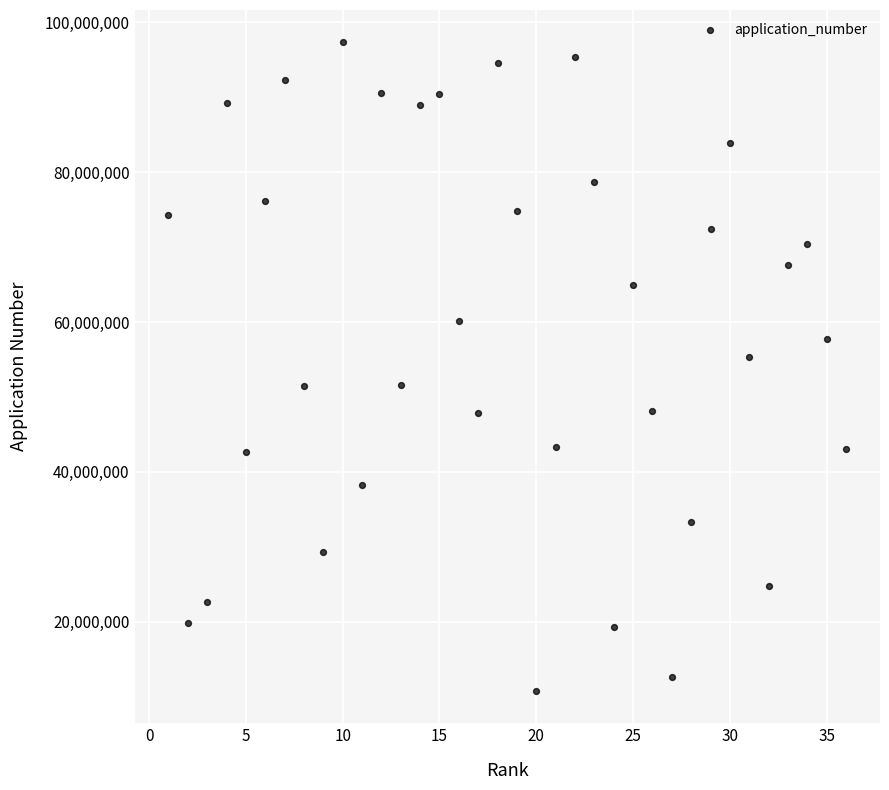

What Y value in the scatter plot is closest to 54030653?

55389237